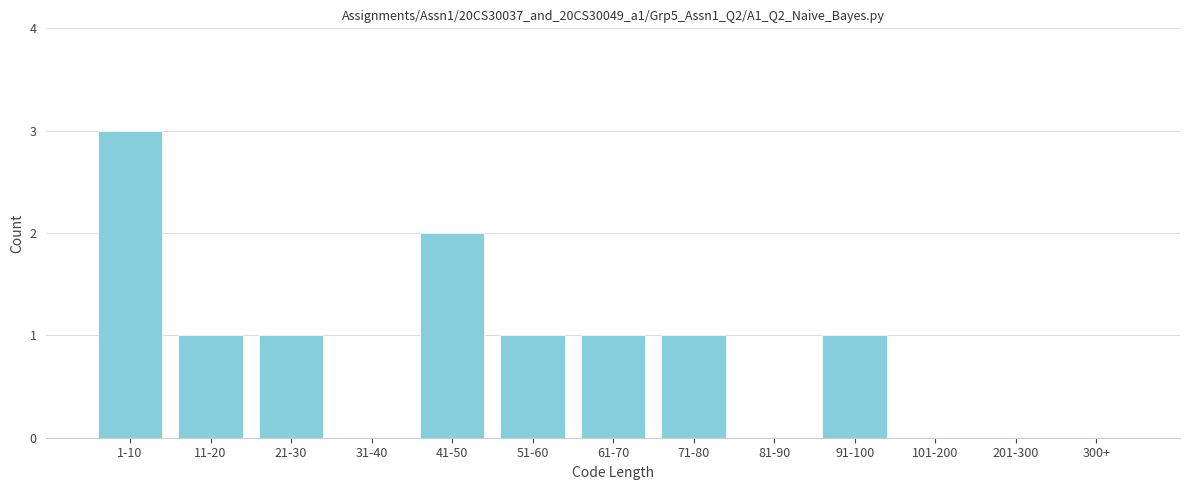

Reading left to right, extract all data points from this chart.

1-10=3	11-20=1	21-30=1	31-40=0	41-50=2	51-60=1	61-70=1	71-80=1	81-90=0	91-100=1	101-200=0	201-300=0	300+=0